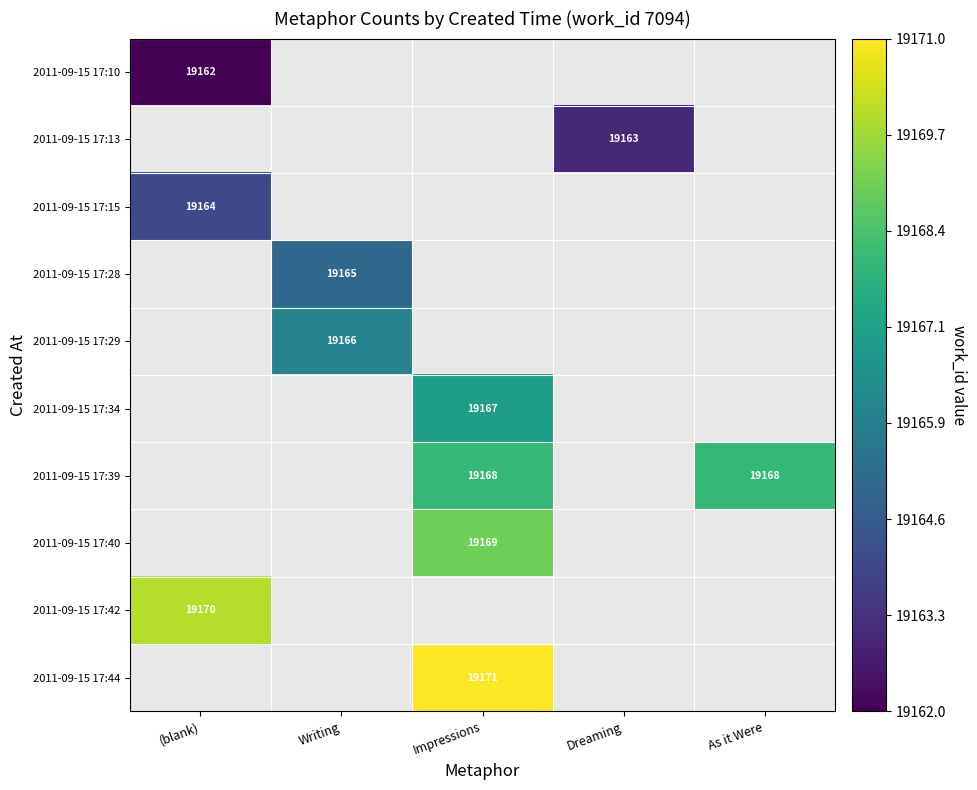

Is it true that 2011-09-15 17:42 equals 30222 at (blank)?

False